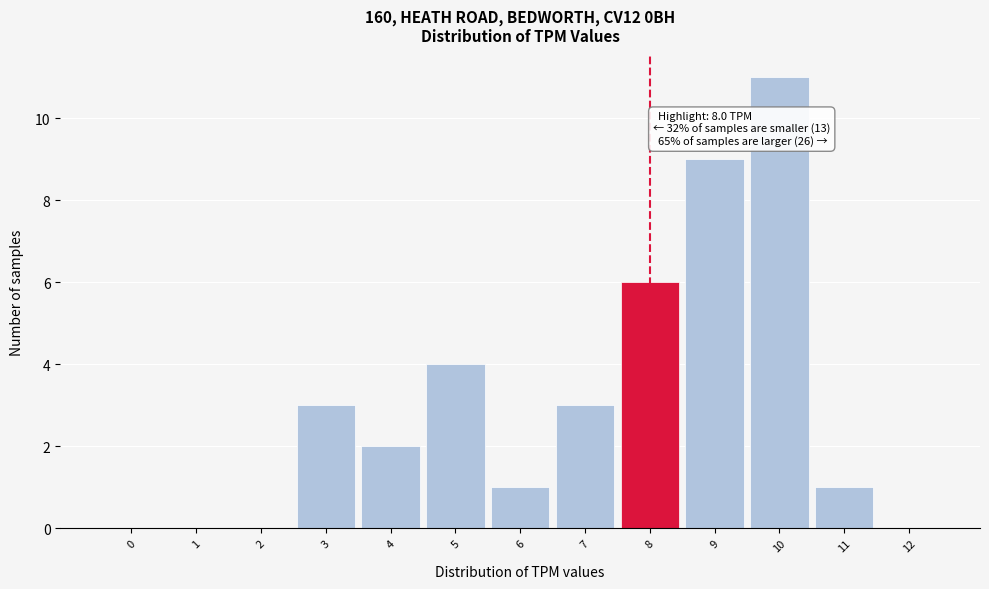

Reading left to right, extract all data points from this chart.

0=0	1=0	2=0	3=3	4=2	5=4	6=1	7=3	8=6	9=9	10=11	11=1	12=0